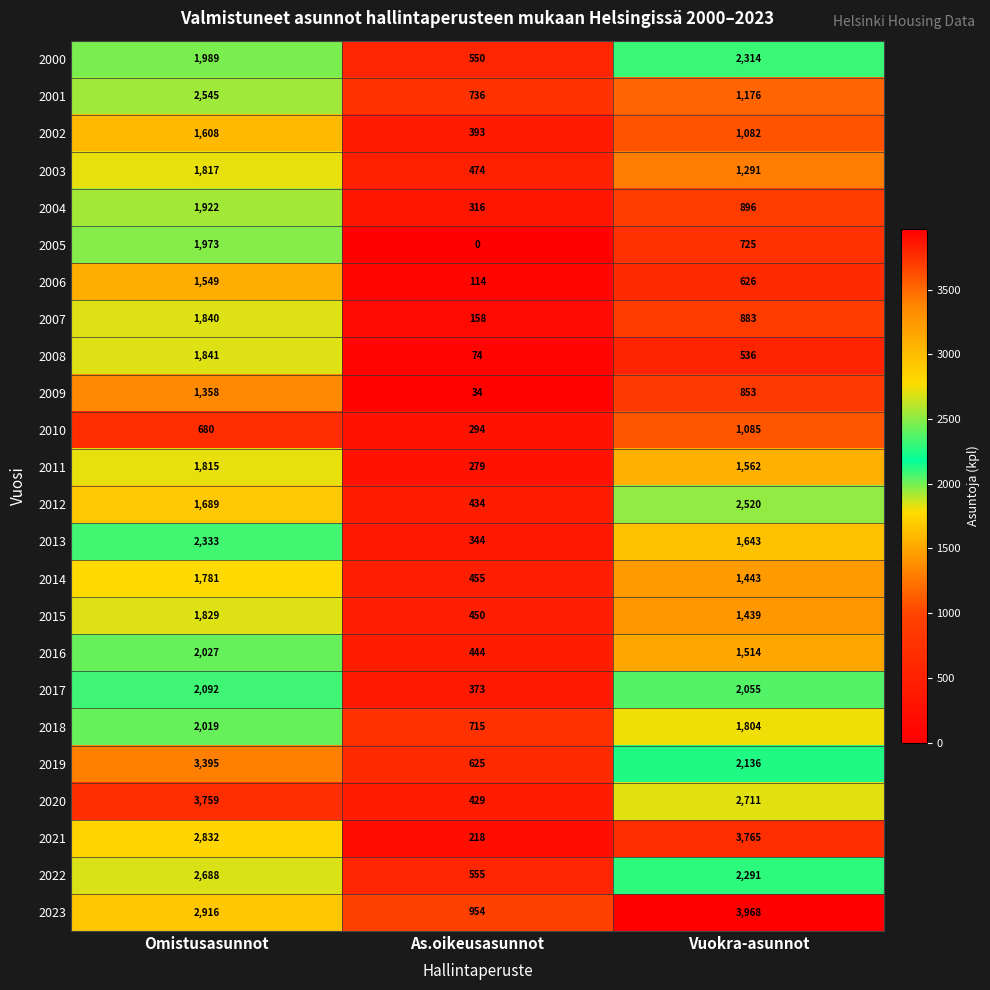

The 2010 series shows 294 at As.oikeusasunnot. True or false?

True